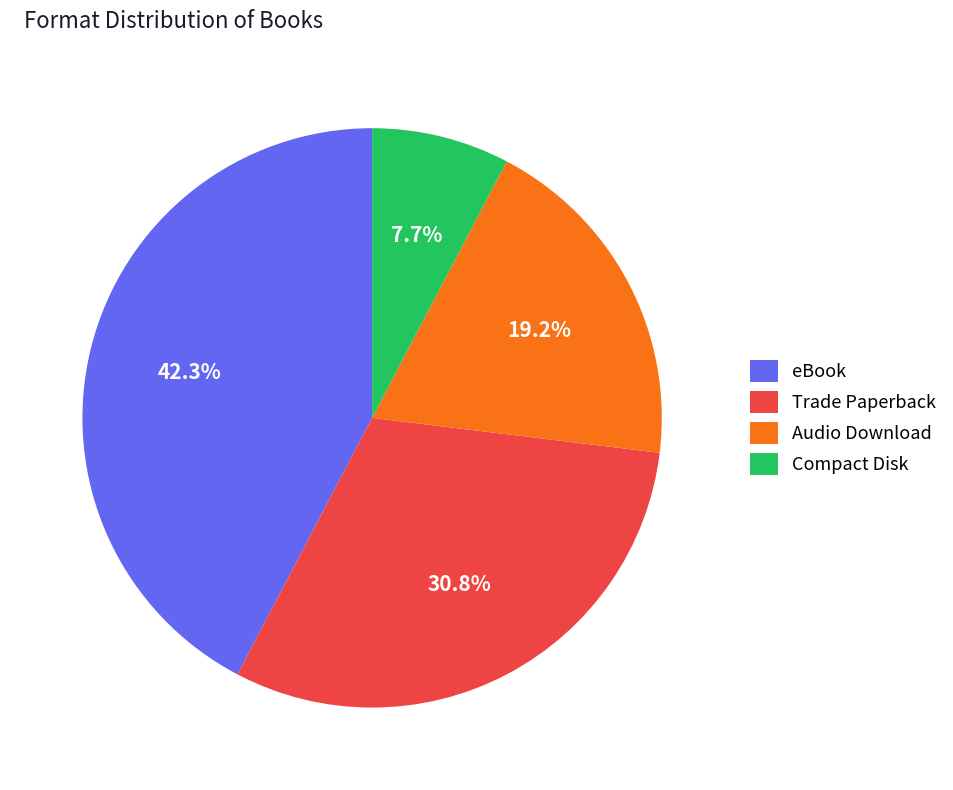

To the nearest percent, what is the combined percentage of Trade Paperback and Audio Download?

50%